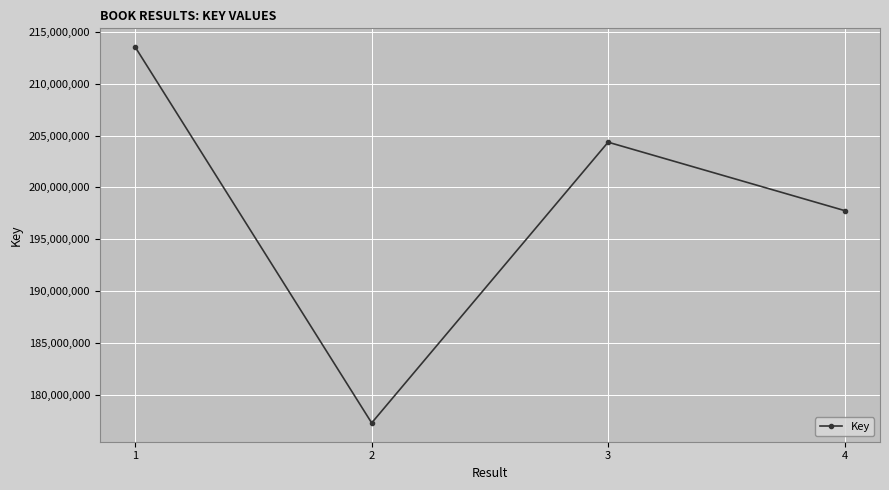

What is the value of the 4th point from the left?

197766511